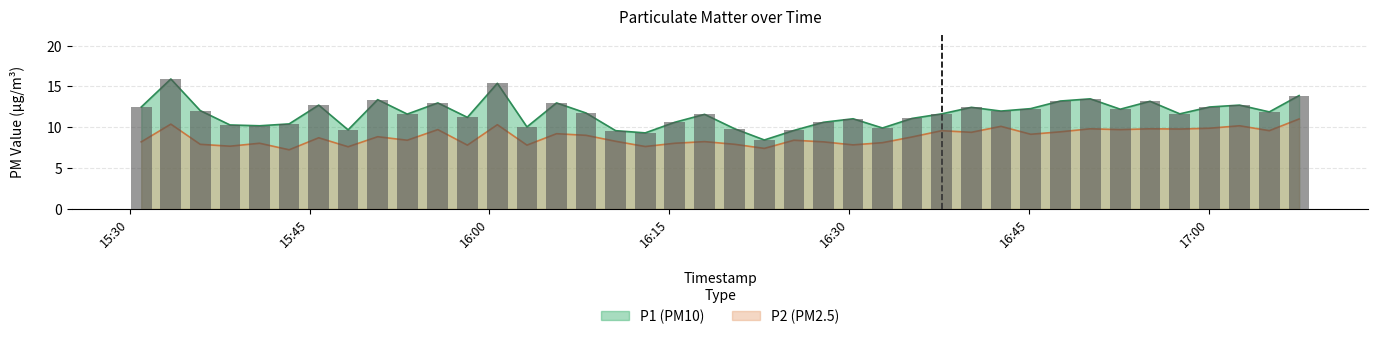

At 2023-04-09T16:32:47, list the series in order from largest to smallest.

P1, P2